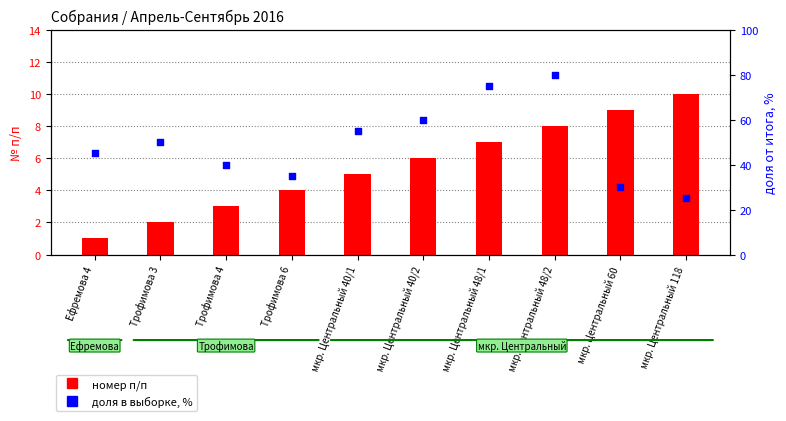

Which series has the largest Y range (max minus min)?

доля в выборке, %